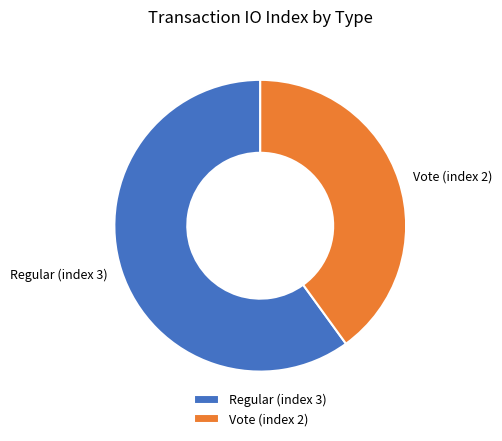

What is the smallest slice in the pie chart?

Vote (index 2)